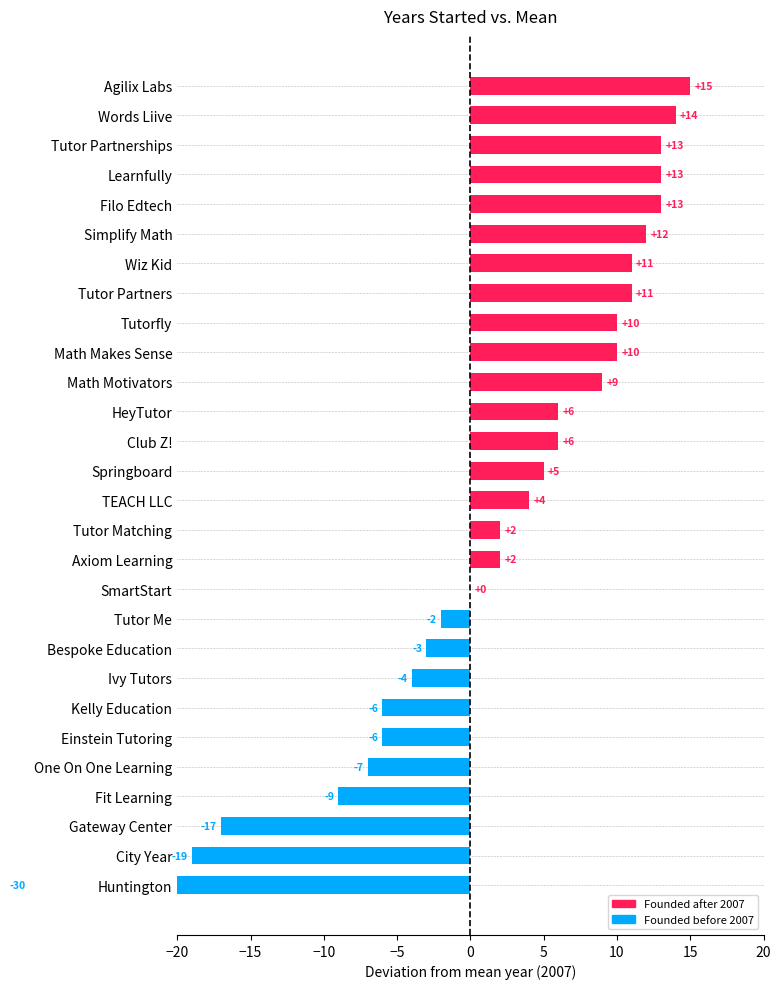

Rank the categories by value from highest to lowest.

Agilix Labs, Words Liive, Filo Edtech, Learnfully, Tutor Partnerships, Simplify Math, Tutor Partners, Wiz Kid, Math Makes Sense, Tutorfly, Math Motivators, Club Z!, HeyTutor, Springboard, TEACH LLC, Axiom Learning, Tutor Matching, SmartStart, Tutor Me, Bespoke Education, Ivy Tutors, Einstein Tutoring, Kelly Education, One On One Learning, Fit Learning, Gateway Center, City Year, Huntington